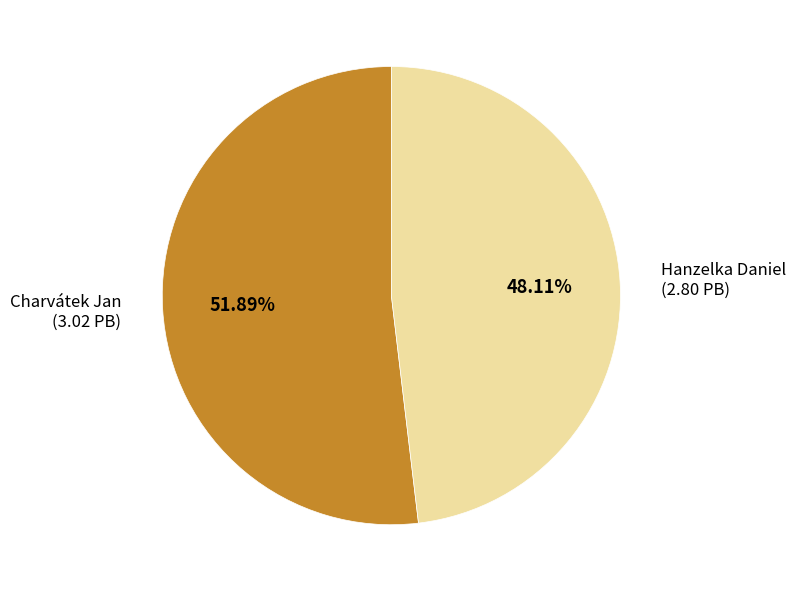

What percentage is the Charvátek Jan slice, to the nearest percent?

52%